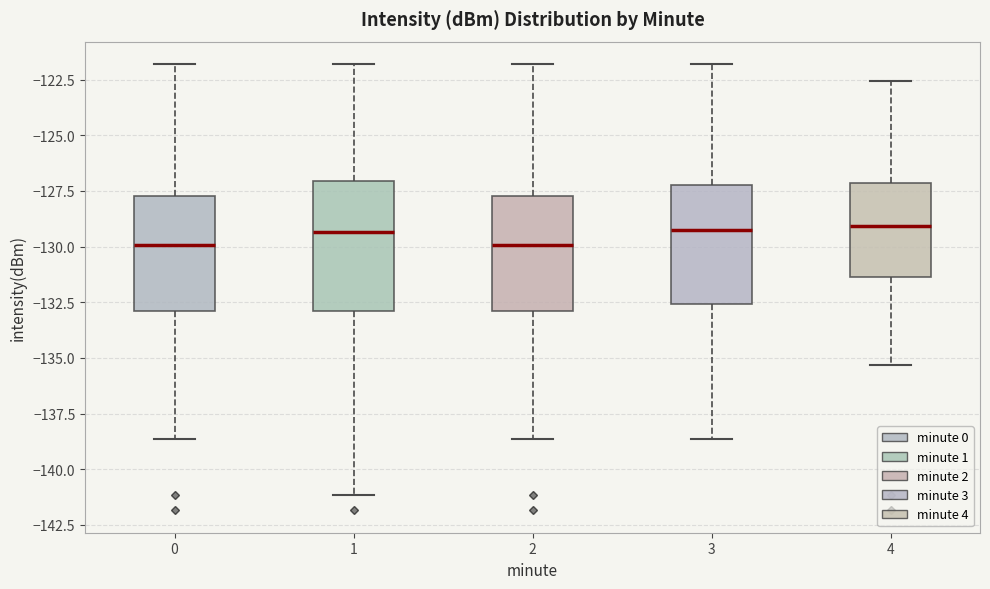

Reading left to right, read every box against the y-axis: the position of its median line, the range the box covers, and the ends of its whiskers. The values are not printed on the chart, so give them approximately, as read against the axis.

0: median -130.0, box -133.0 to -127.5, whiskers -138.5 to -122.0
1: median -129.5, box -133.0 to -127.0, whiskers -141.0 to -122.0
2: median -130.0, box -133.0 to -127.5, whiskers -138.5 to -122.0
3: median -129.5, box -132.5 to -127.0, whiskers -138.5 to -122.0
4: median -129.0, box -131.5 to -127.0, whiskers -135.5 to -122.5